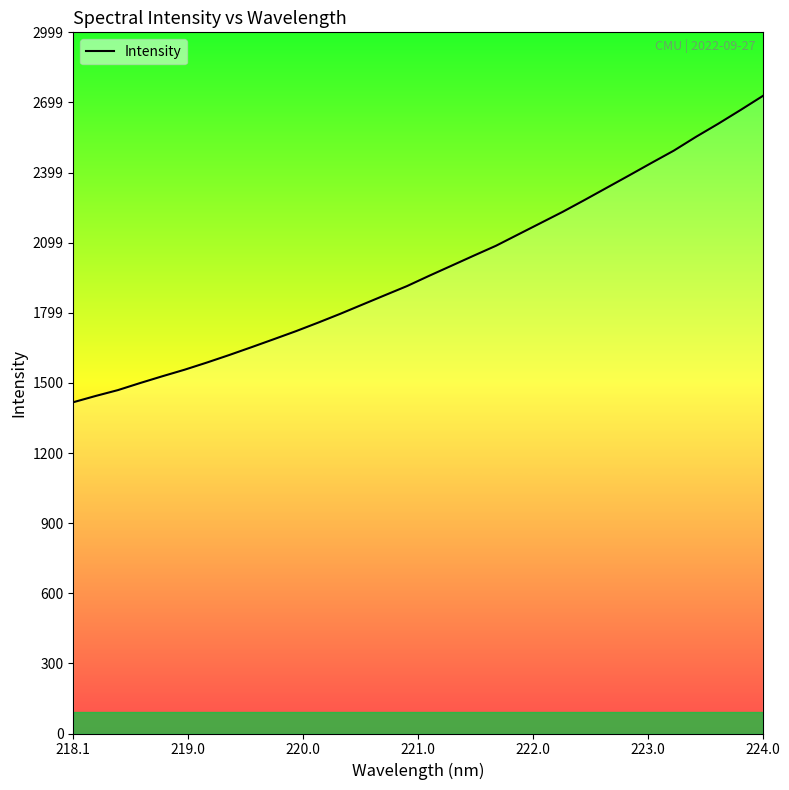

What is the maximum value shown in the chart?

2726.4